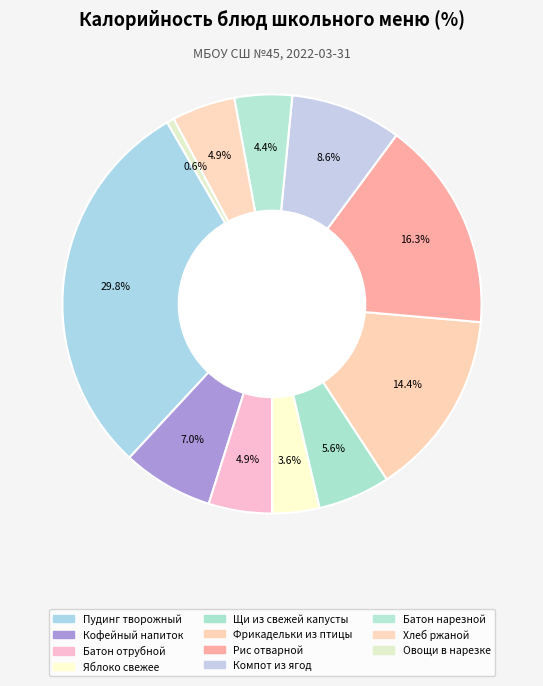

Rank the categories by value from lowest to highest.

Овощи в нарезке, Яблоко свежее, Батон нарезной, Батон отрубной, Хлеб ржаной, Щи из свежей капусты, Кофейный напиток, Компот из ягод, Фрикадельки из птицы, Рис отварной, Пудинг творожный